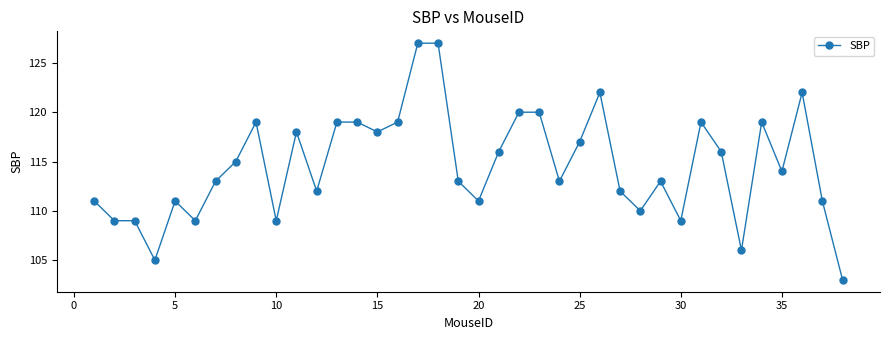

What is the difference between the maximum and second lowest values?

22